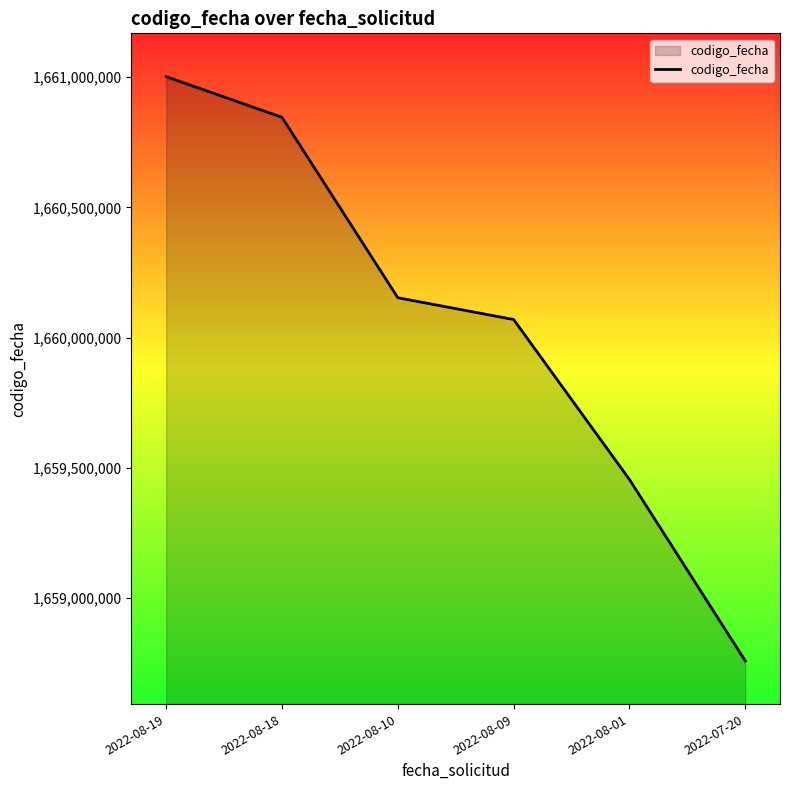

List the labels in order of value, smallest first.

2022-07-20, 2022-08-01, 2022-08-09, 2022-08-10, 2022-08-18, 2022-08-19